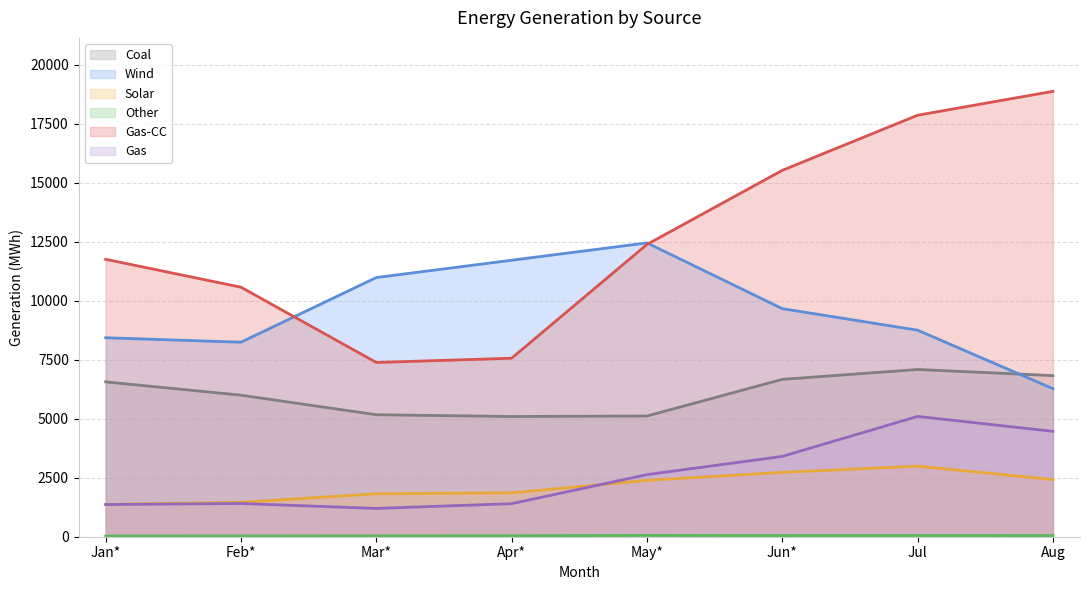

Which series has the largest range (max minus min)?

Gas-CC